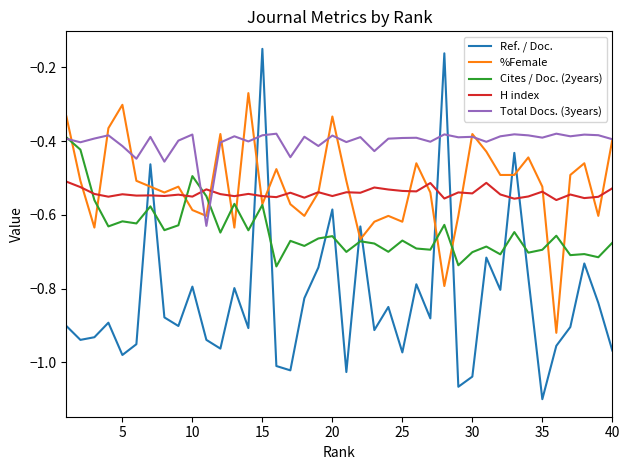

How many intersections are there between Ref. / Doc. and %Female?

10